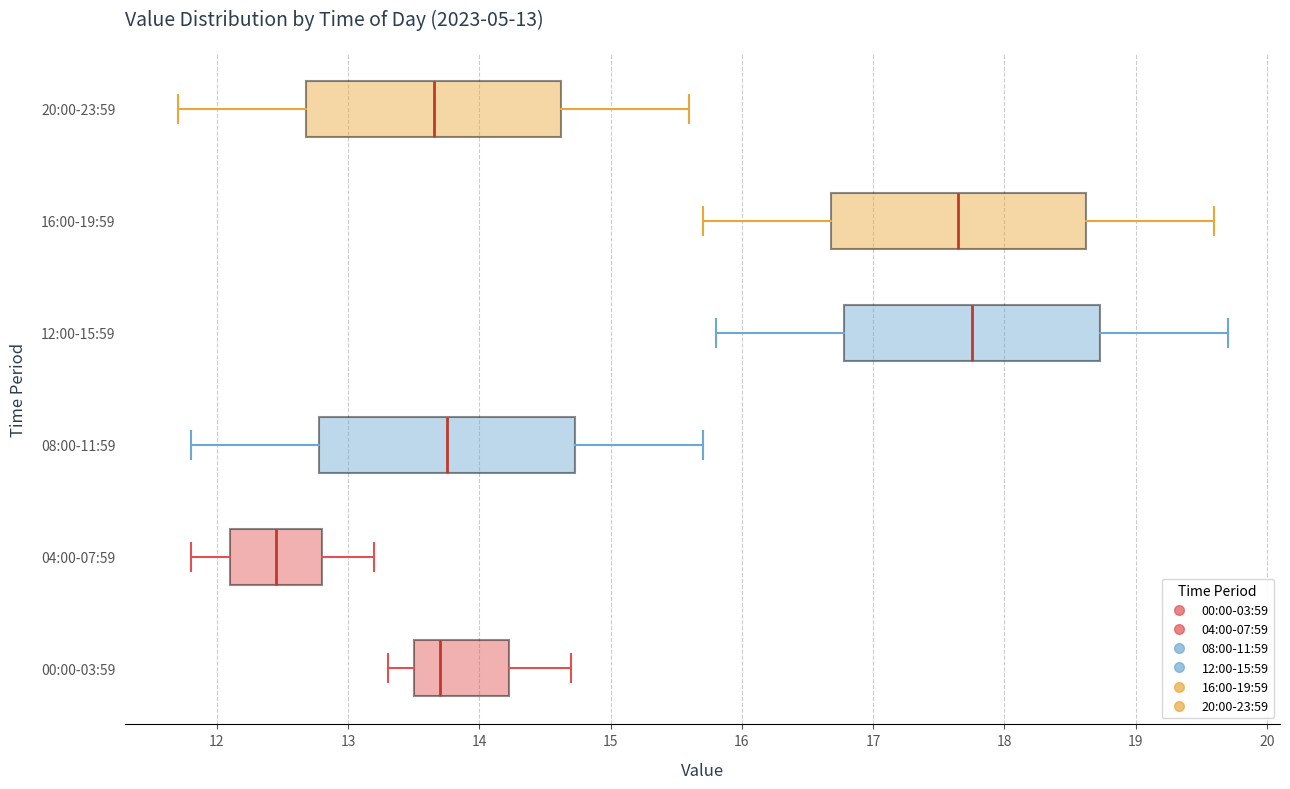

Which box has the furthest to the right median line?

12:00-15:59